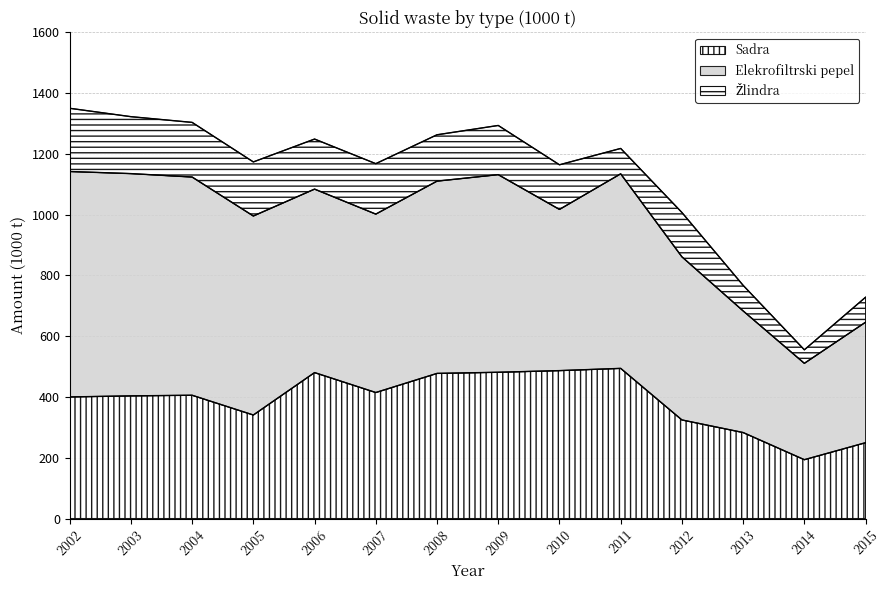

At which label is Sadra closest to 343?

2005